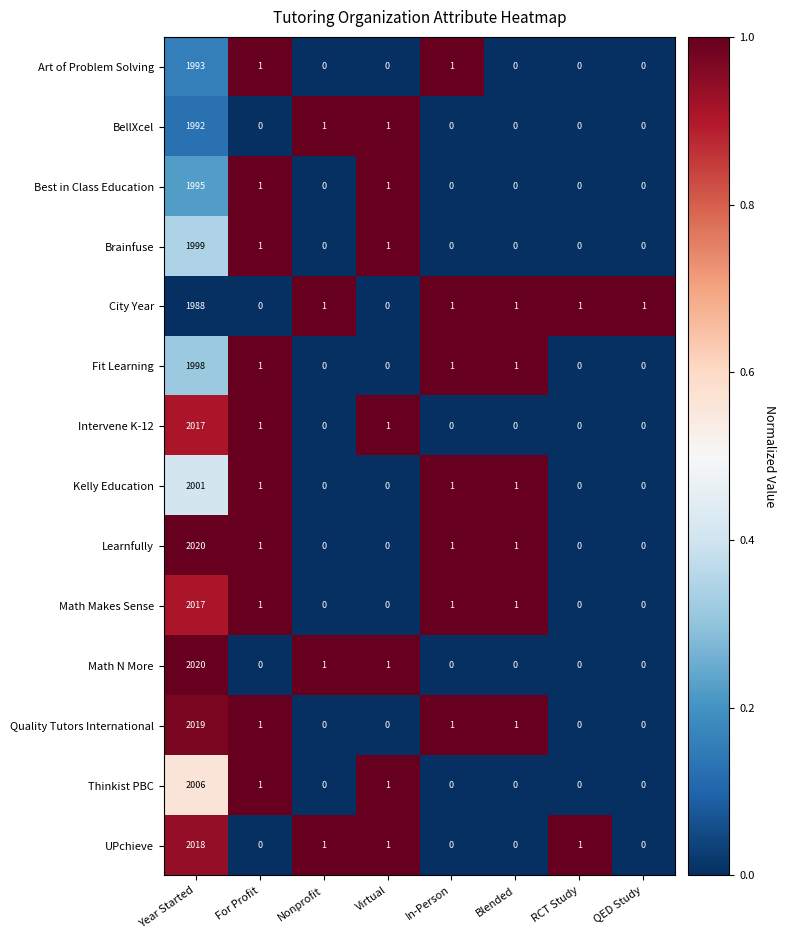

At how many categories does at least one series exceed 0?

8